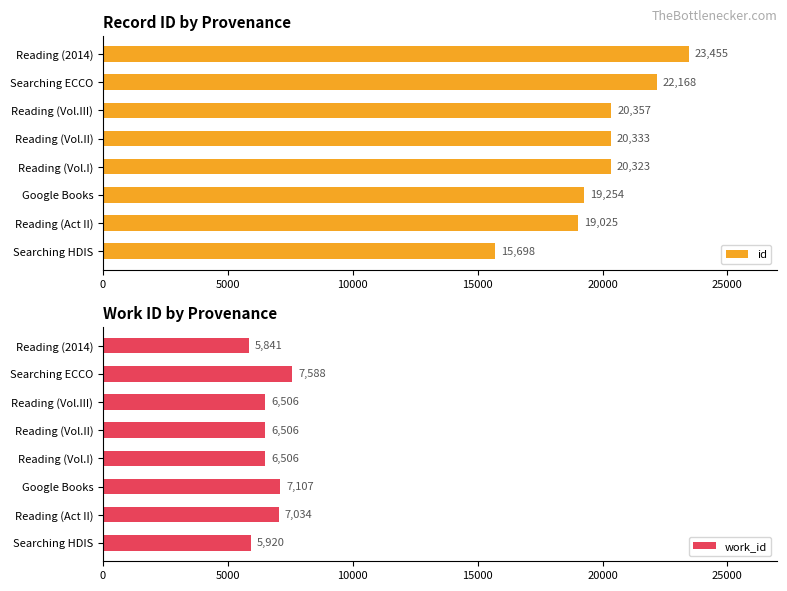

Are the bars grouped side by side (vs. stacked)?

Yes